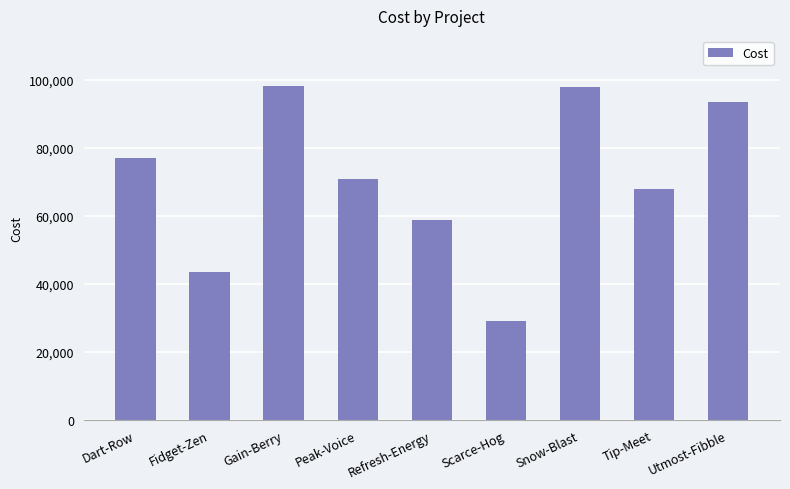

At which label is the value closest to 63715?

Tip-Meet